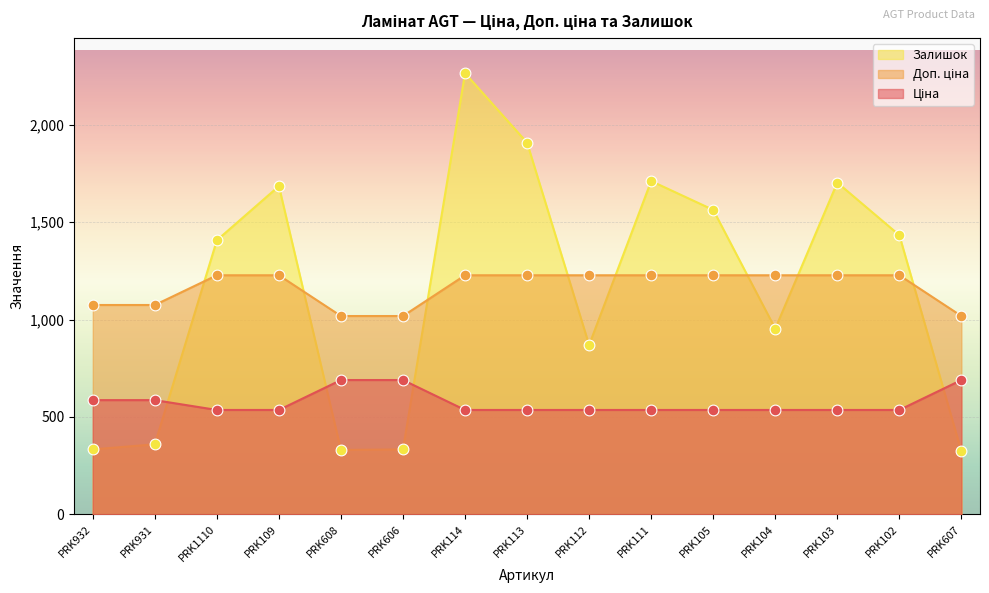

What are all the series names shown in the legend?

Ціна, Доп. ціна, Залишок